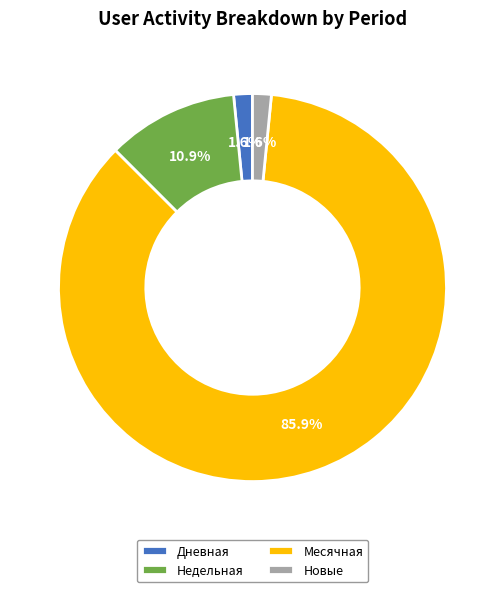

To the nearest percent, what percentage of the pie is Дневная?

2%